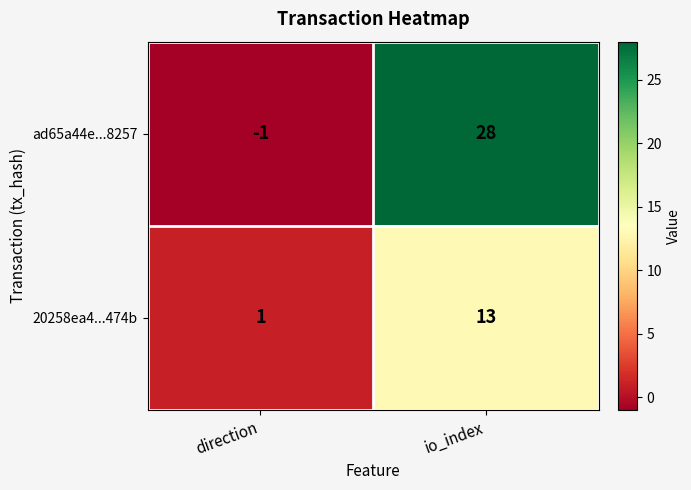

What is the maximum value shown in the chart?

28